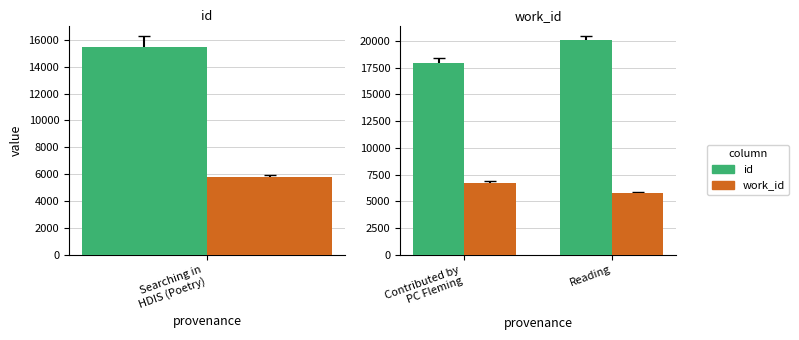

At Contributed by PC Fleming, list the series in order from largest to smallest.

id, work_id